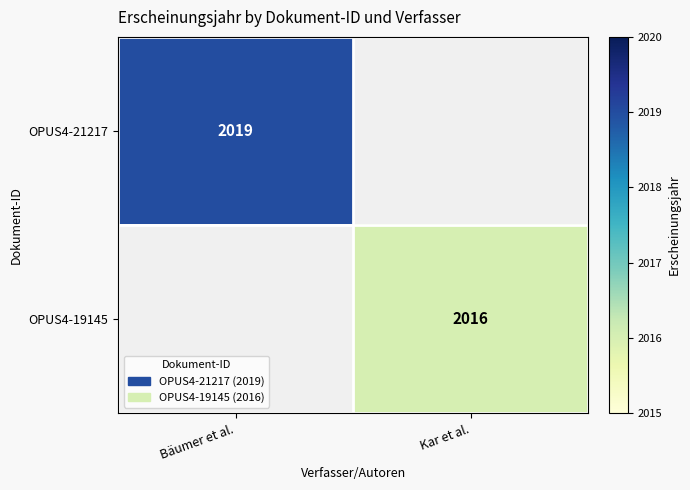

Is it true that OPUS4-21217 equals 1367 at Bäumer et al.?

False